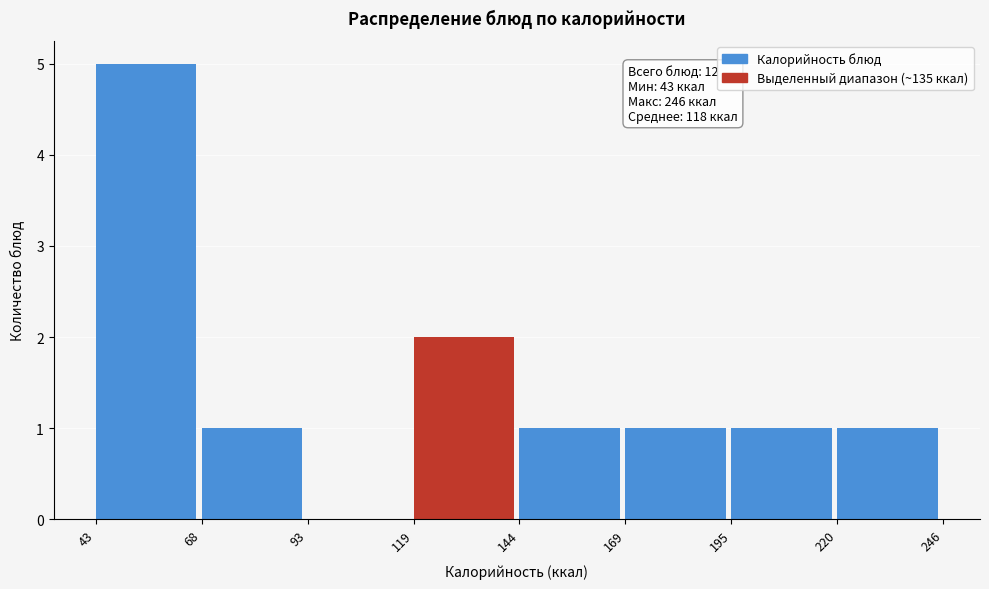

Over which range of the x-axis is the bar tallest?

43 to 68